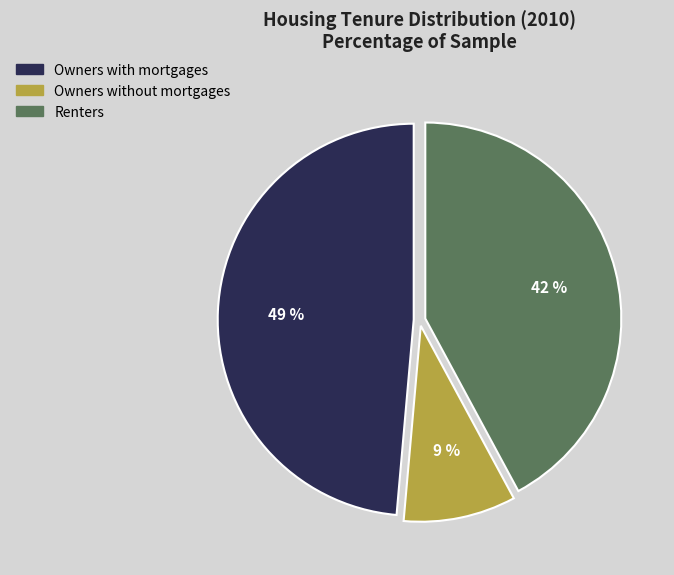

Which slice is the largest?

Owners with mortgages